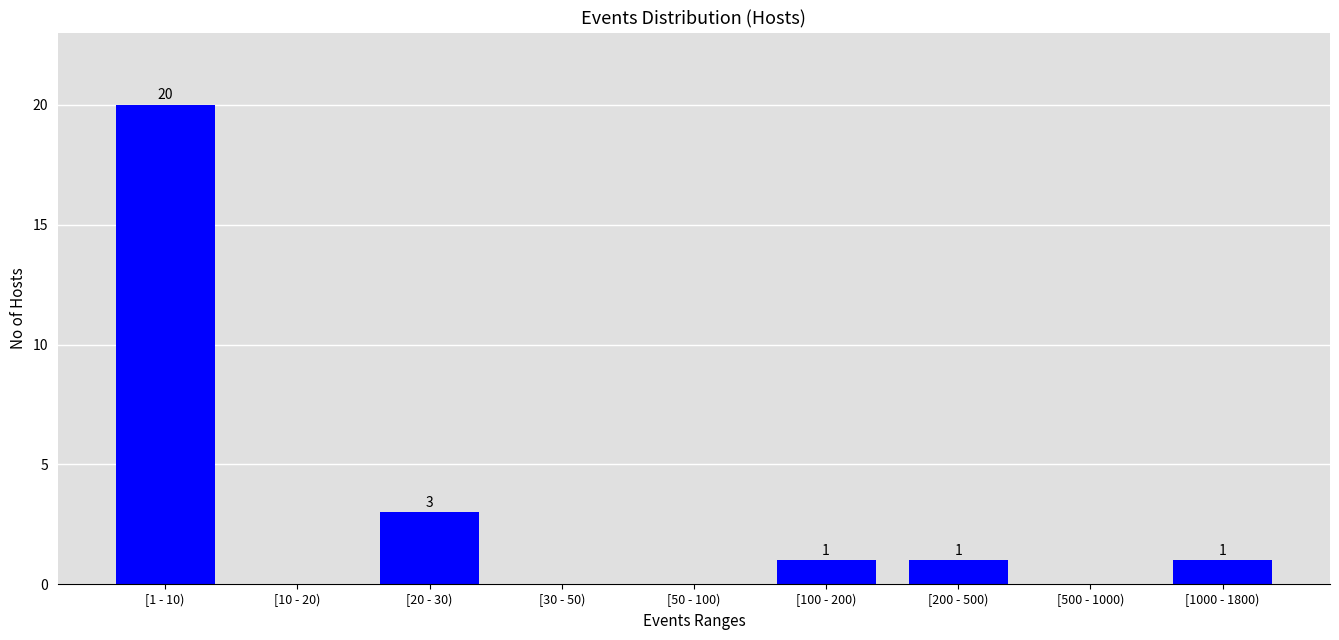

Reading left to right, transcribe all the data shown in this chart.

[1 - 10)=20	[10 - 20)=0	[20 - 30)=3	[30 - 50)=0	[50 - 100)=0	[100 - 200)=1	[200 - 500)=1	[500 - 1000)=0	[1000 - 1800)=1